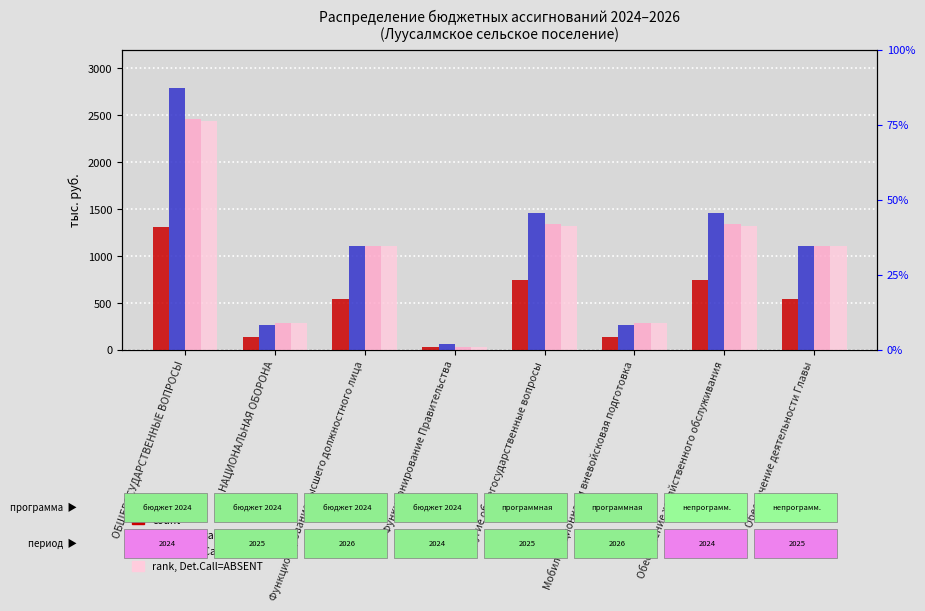

What is the sum of the count values at ОБЩЕГОСУДАРСТВЕННЫЕ ВОПРОСЫ and Мобилизационная и вневойсковая подготовка?

1431.0